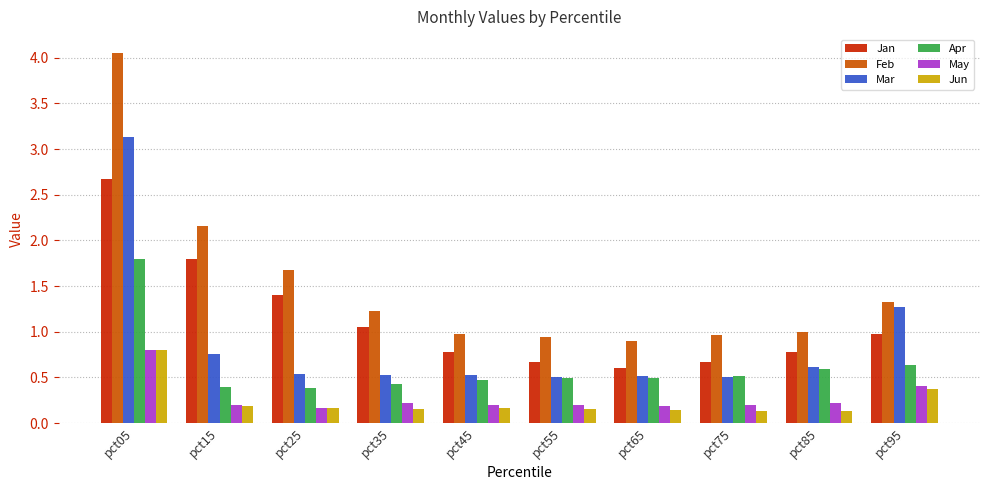

True or false: Jan has a value of 0.7 at pct75.

True